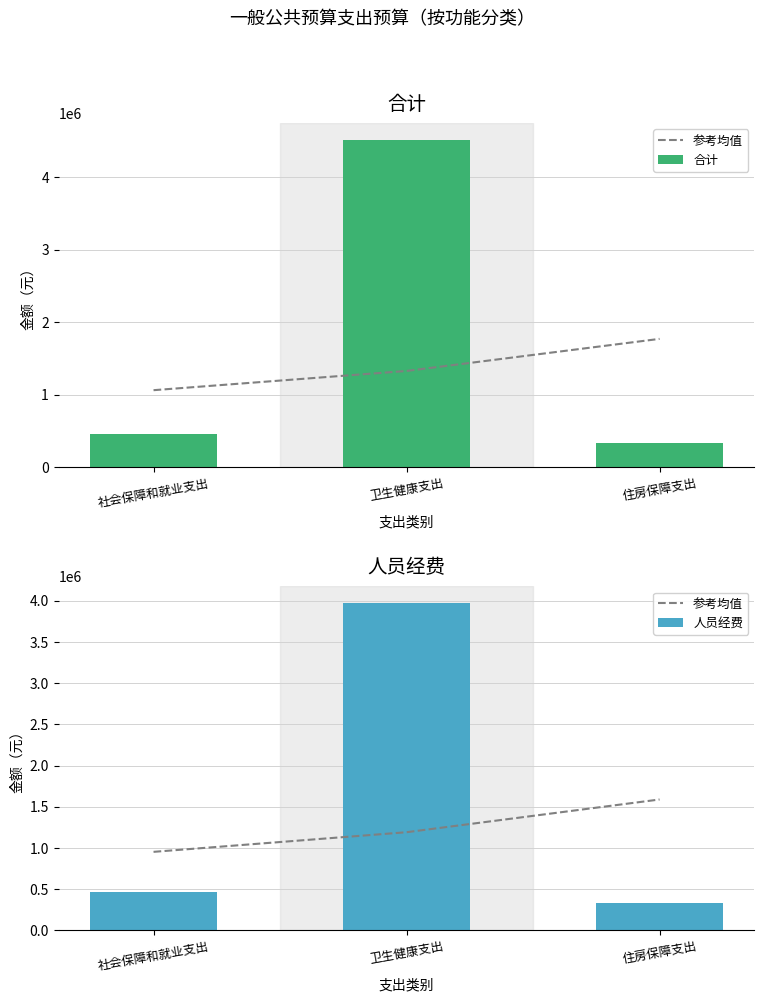

At which label is 人员经费 closest to 2152084?

社会保障和就业支出